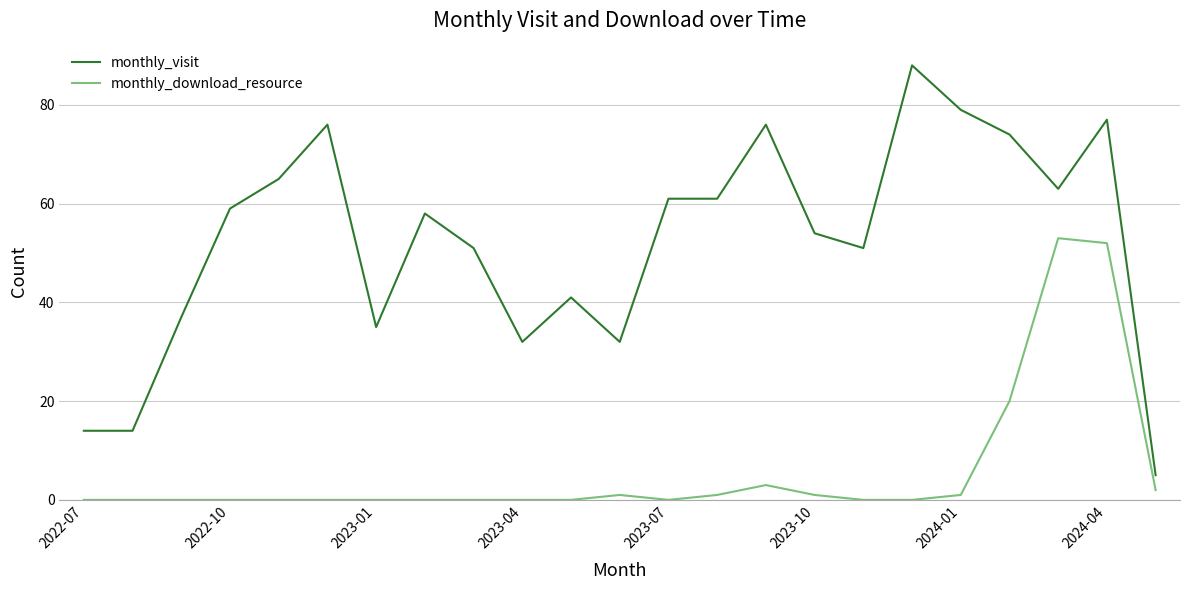

Which series has the largest total across all categories?

monthly_visit